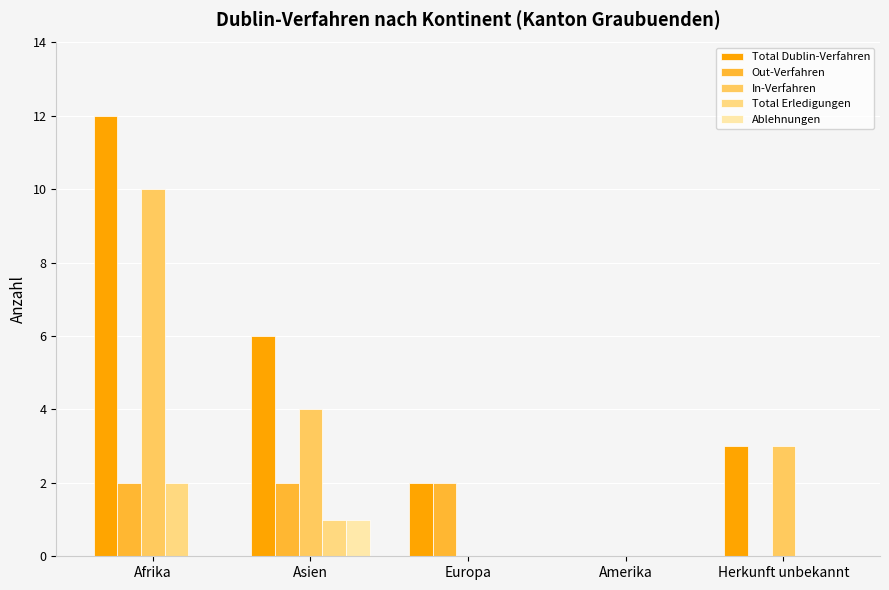

What is the difference between the Total Dublin-Verfahren values at Amerika and Asien?

6